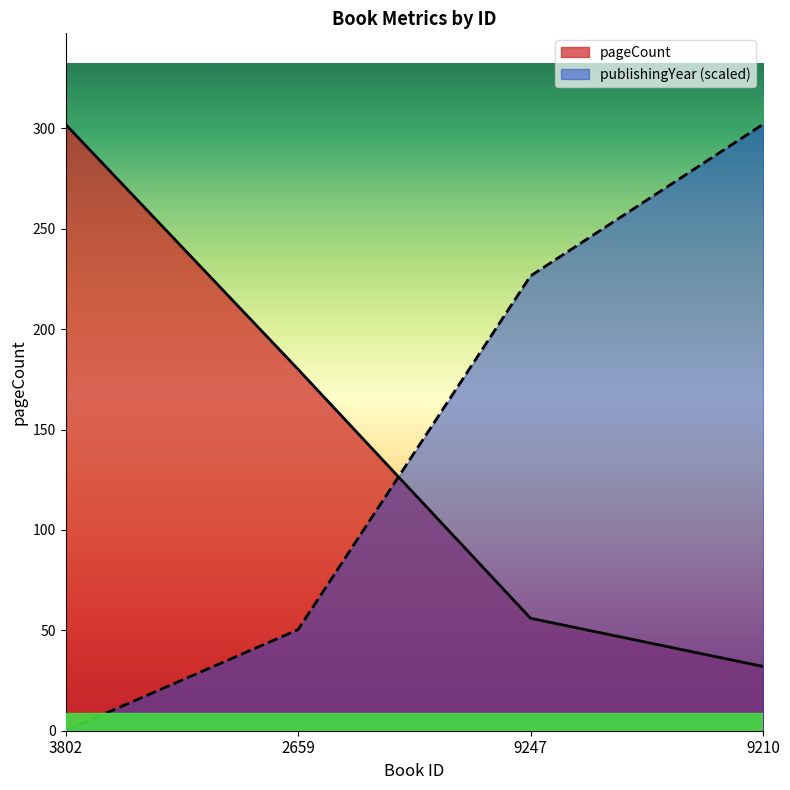

Is it true that pageCount equals 56.0 at 9247?

True